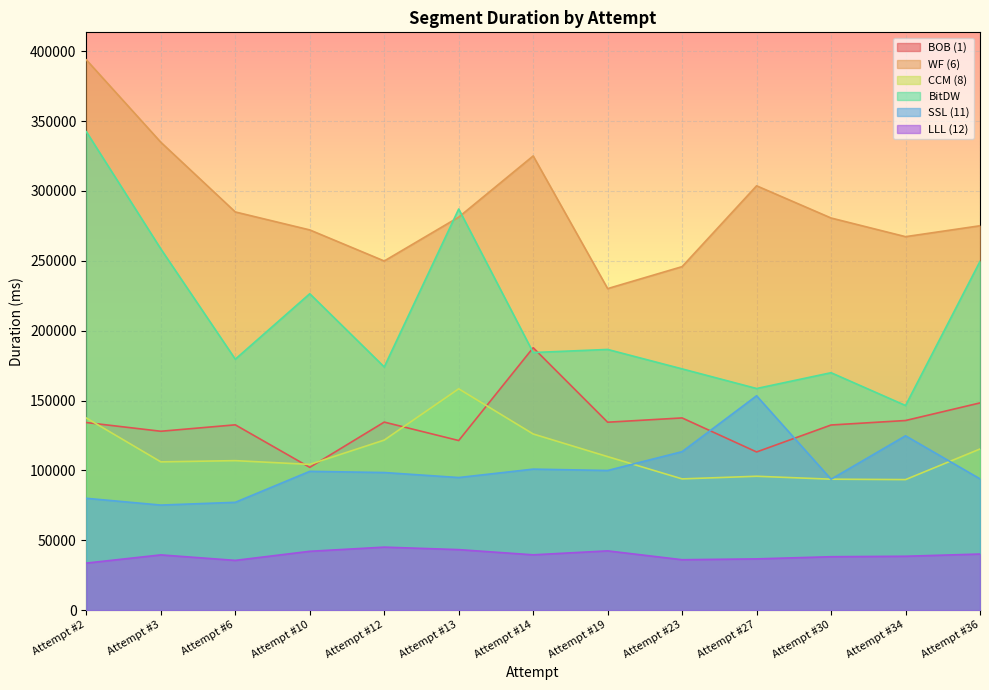

The value of CCM (8) at Attempt #27 is 148551. True or false?

False